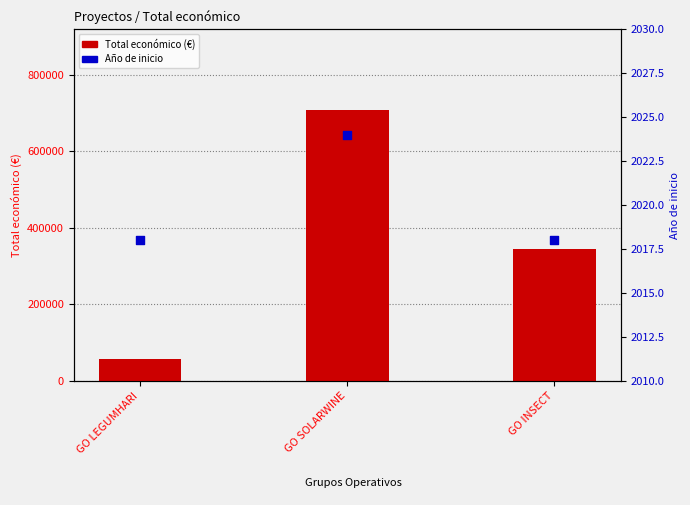

At how many categories does at least one series exceed 625102?

1